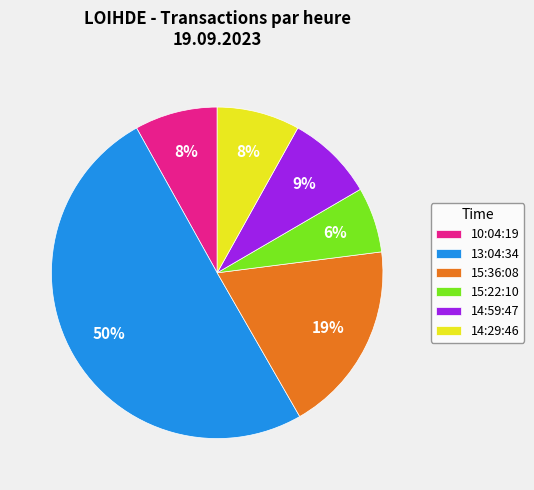

Approximately how many times larger is the value at 15:22:10 compared to 15:36:08?

0.3